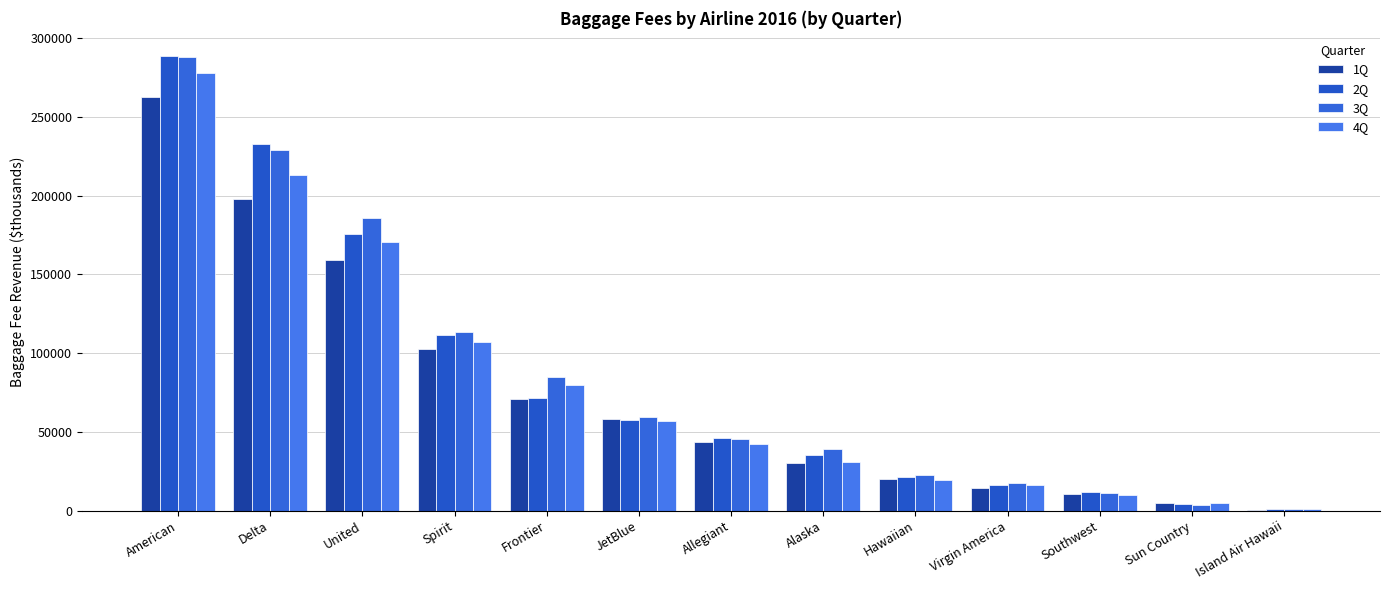

Which has a higher value, United or Sun Country?

United